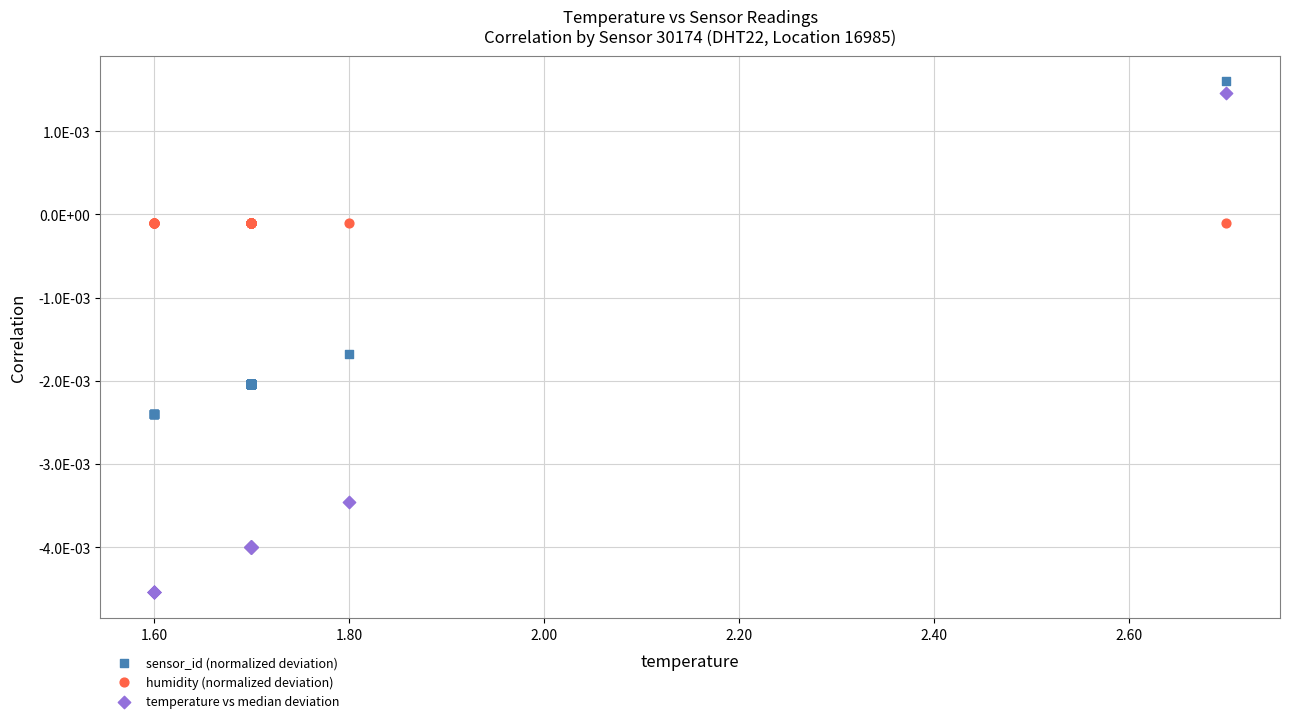

Which series reaches the maximum Y coordinate?

sensor_id (normalized deviation)